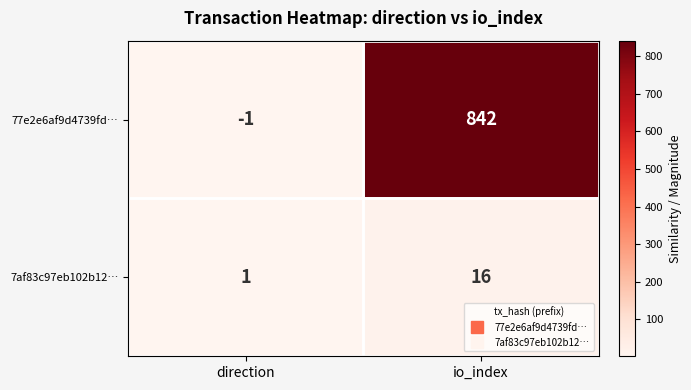

At direction, list the series in order from smallest to largest.

77e2e6af9d4739fd…, 7af83c97eb102b12…